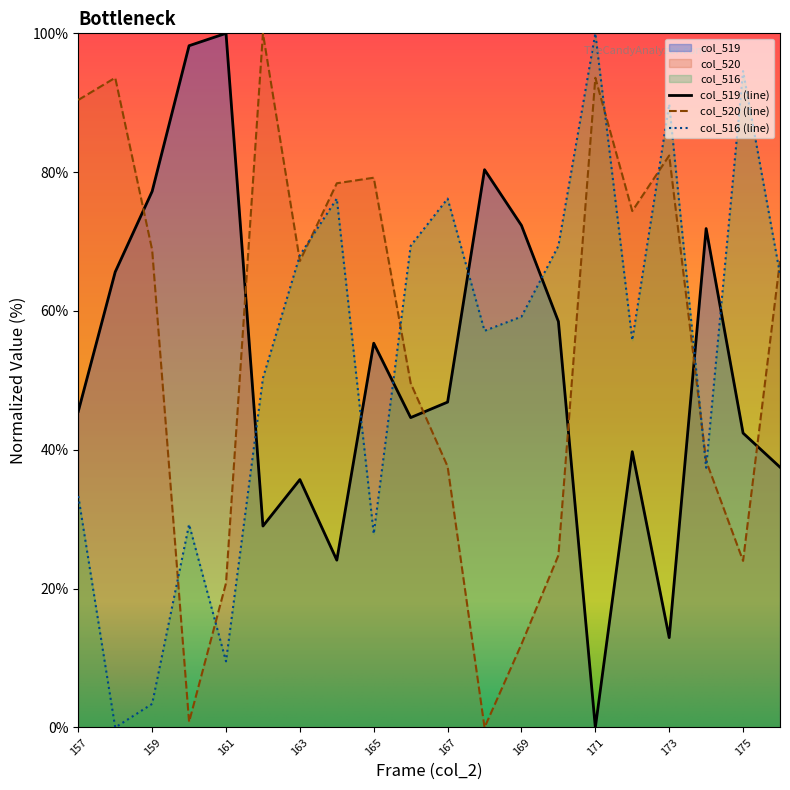

What is the difference between the second highest and minimum values in the col_516 series?

94.6